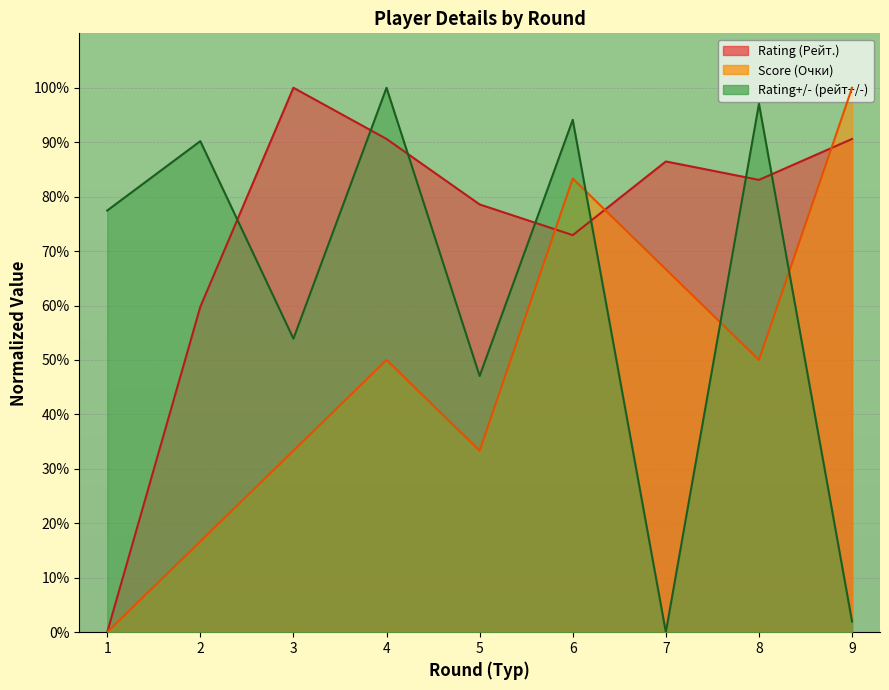

In Rating (Рейт.), how many points are lower than both neighbors (excluding endpoints)?

2